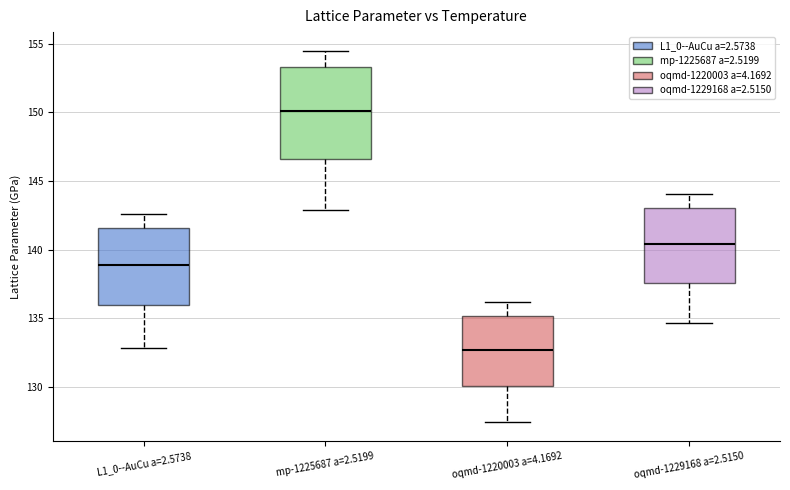

Which box has the lowest median line?

oqmd-1220003 a=4.1692